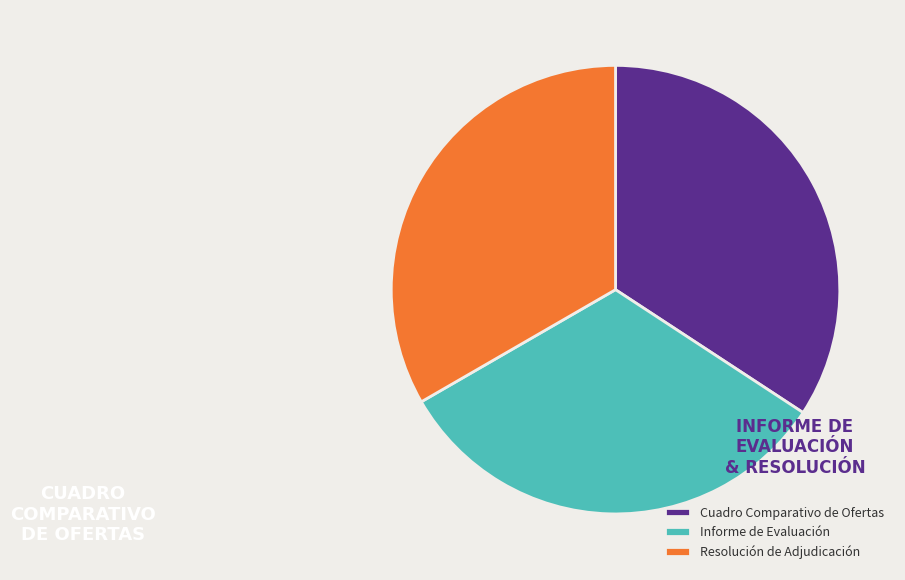

Do Informe de Evaluación and Resolución de Adjudicación together represent more than half of the pie?

Yes